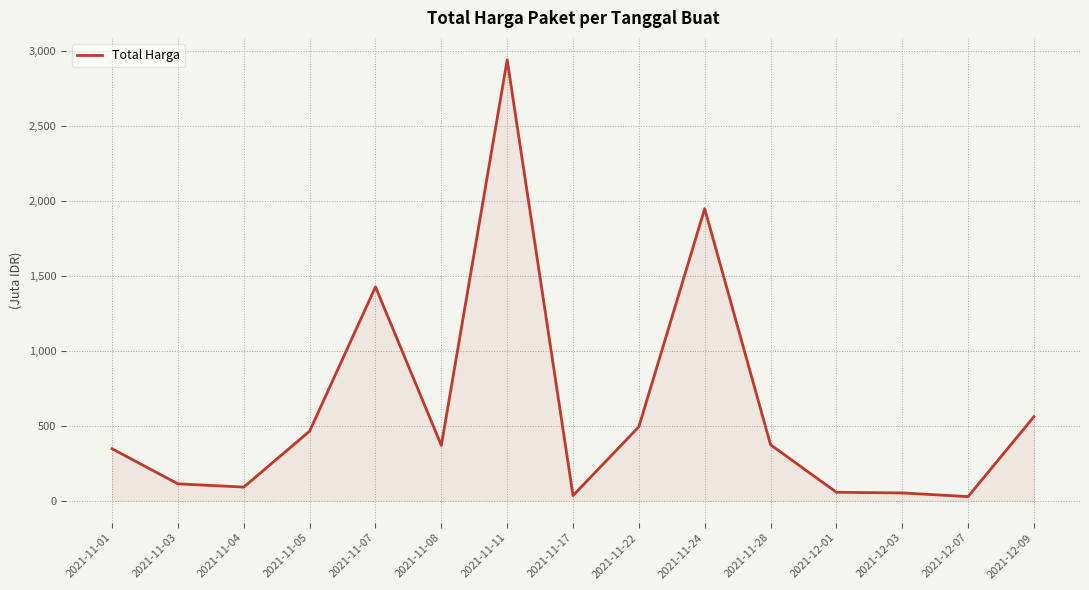

What is the minimum value shown in the chart?

27412000